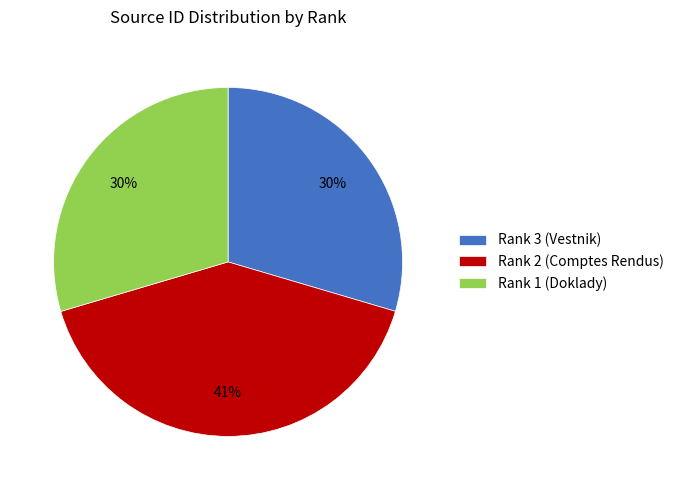

To the nearest percent, what is the difference between the Rank 2 (Comptes Rendus) and Rank 1 (Doklady) slice percentages?

11%